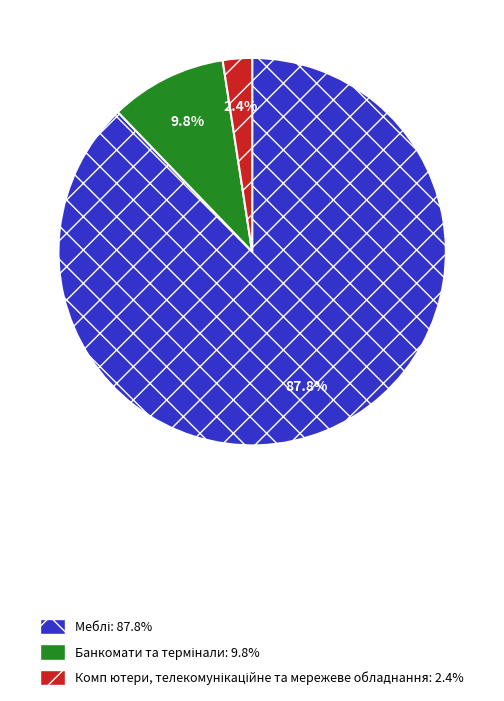

How many slices are in this pie chart?

3